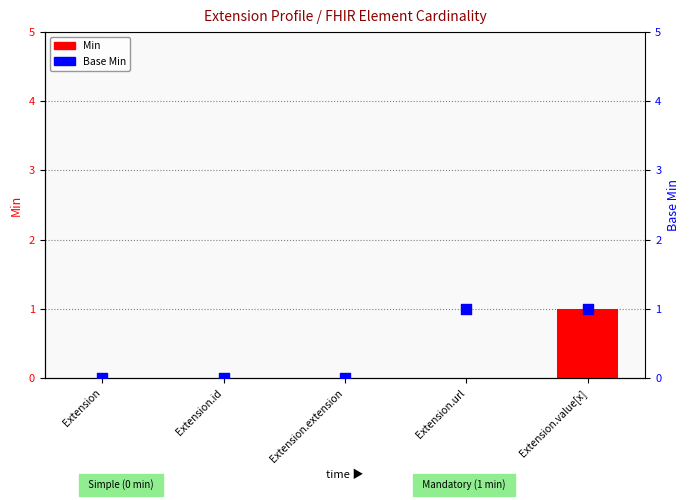

At which category is the sum across all series the highest?

Extension.value[x]